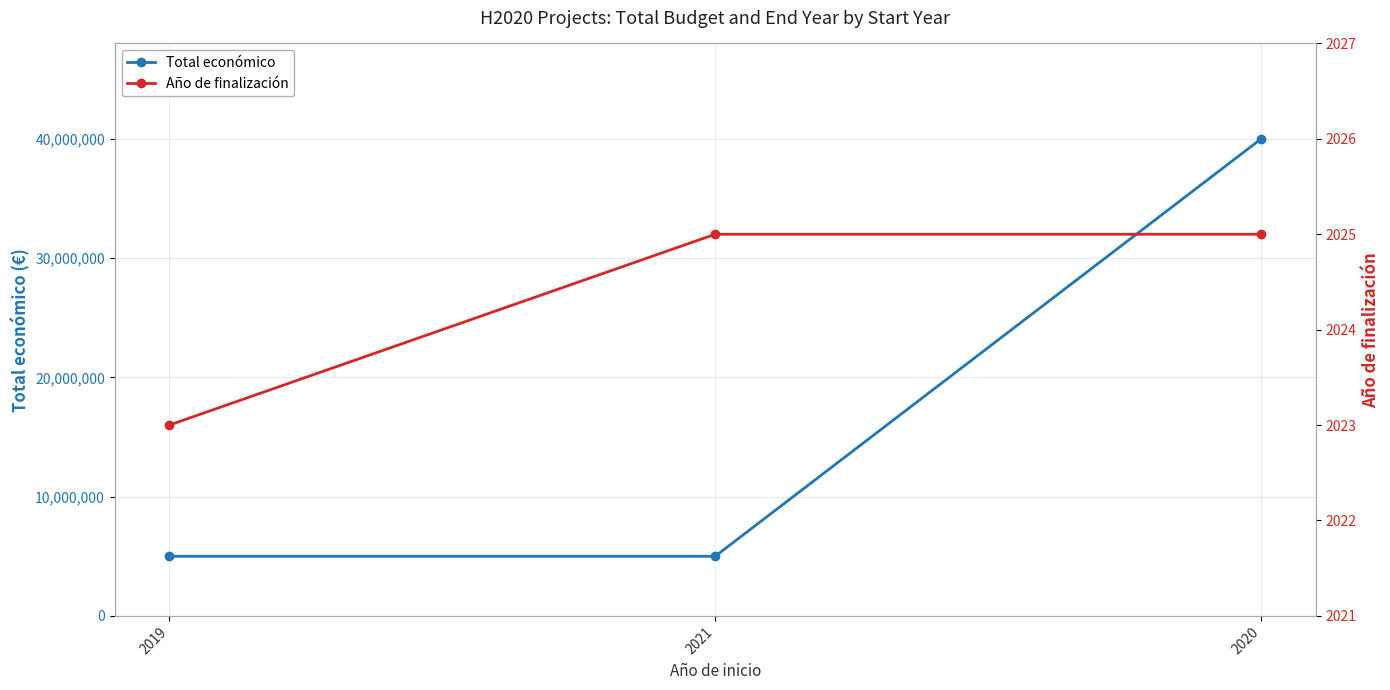

Does the chart display data point markers on the line(s)?

Yes